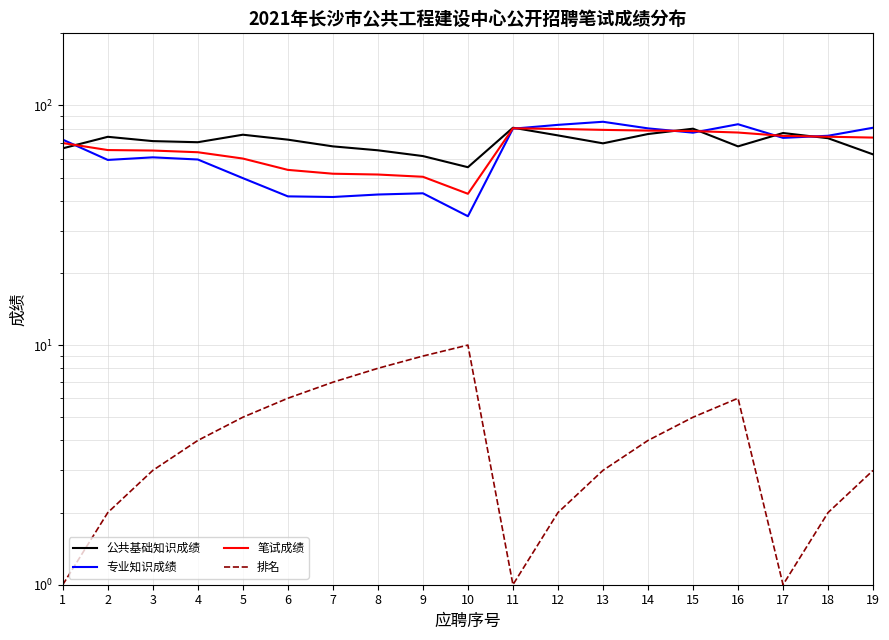

Reading right to left, what are all the values shown in this chart?

公共基础知识成绩: 62.5	73.0	76.8	67.5	80.0	76.0	69.5	75.0	80.8	55.2	61.5	65.0	67.5	72.0	75.5	70.2	71.0	74.0	66.2
专业知识成绩: 80.8	74.8	73.2	83.5	77.0	80.2	85.5	83.0	80.0	34.5	43.0	42.5	41.5	41.8	49.8	59.5	60.8	59.2	72.0
笔试成绩: 73.5	74.0	74.7	77.1	78.2	78.5	79.1	79.8	80.3	42.8	50.4	51.5	51.9	53.9	60.0	63.8	64.8	65.2	69.7
排名: 3.0	2.0	1.0	6.0	5.0	4.0	3.0	2.0	1.0	10.0	9.0	8.0	7.0	6.0	5.0	4.0	3.0	2.0	1.0